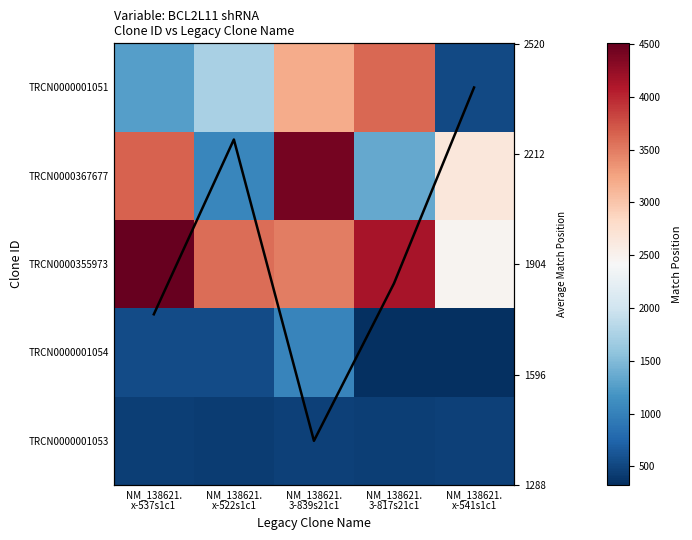

List the labels in order of TRCN0000001051 value, smallest first.

NM_138621. x-541s1c1, NM_138621. x-537s1c1, NM_138621. x-522s1c1, NM_138621. 3-839s21c1, NM_138621. 3-817s21c1